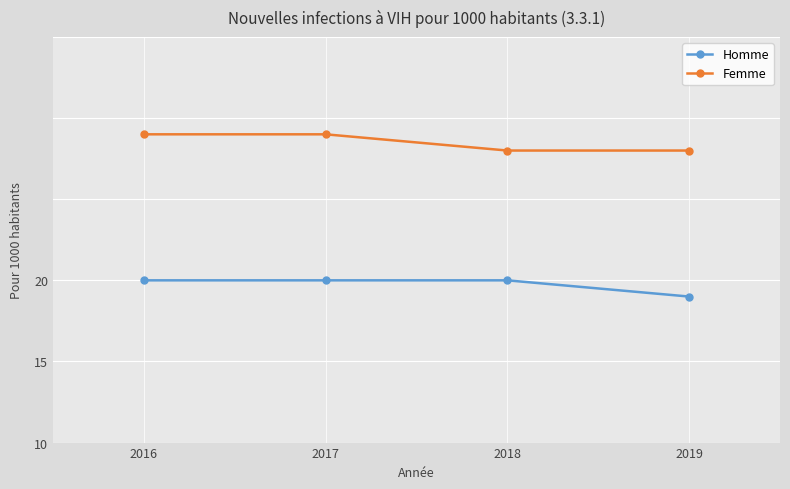

Does the chart have visible grid lines?

Yes